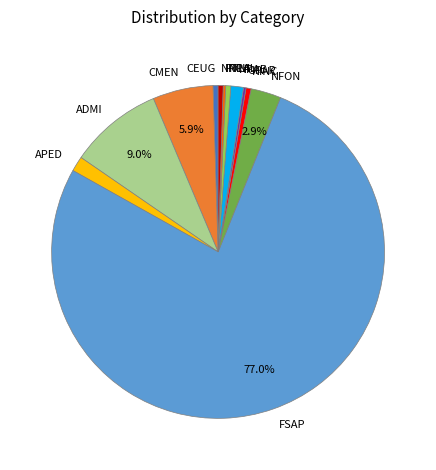

True or false: NFON accounts for 14% of the total.

False